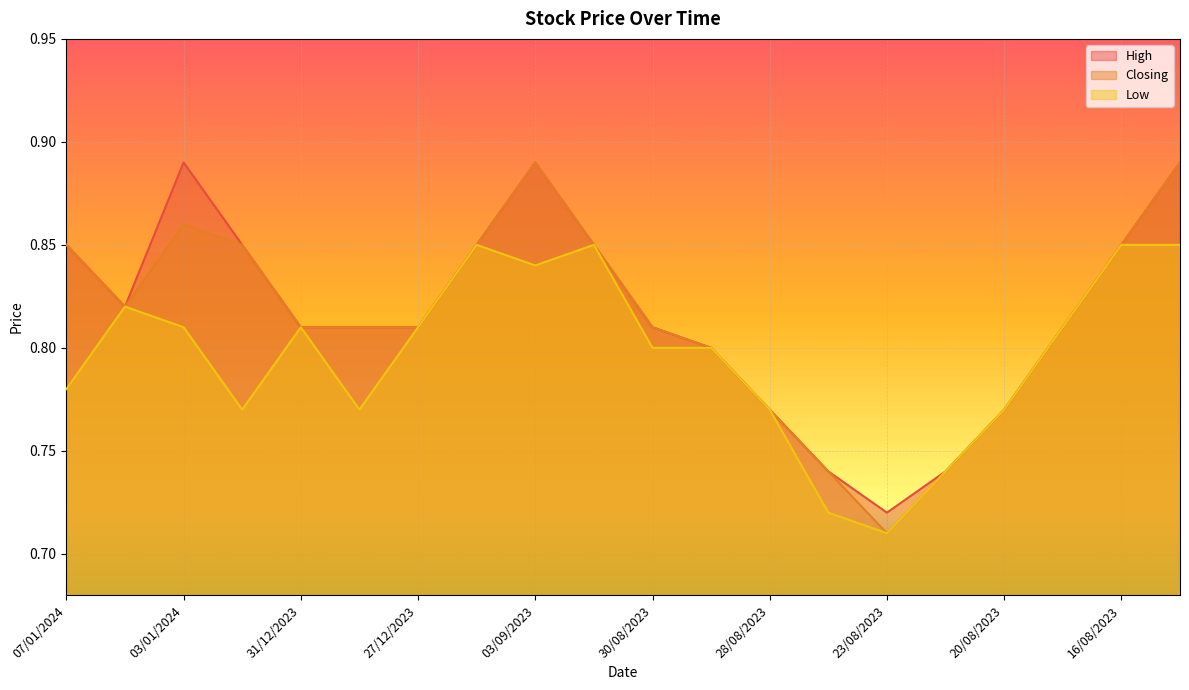

Which label corresponds to the smallest value in the chart?

23/08/2023